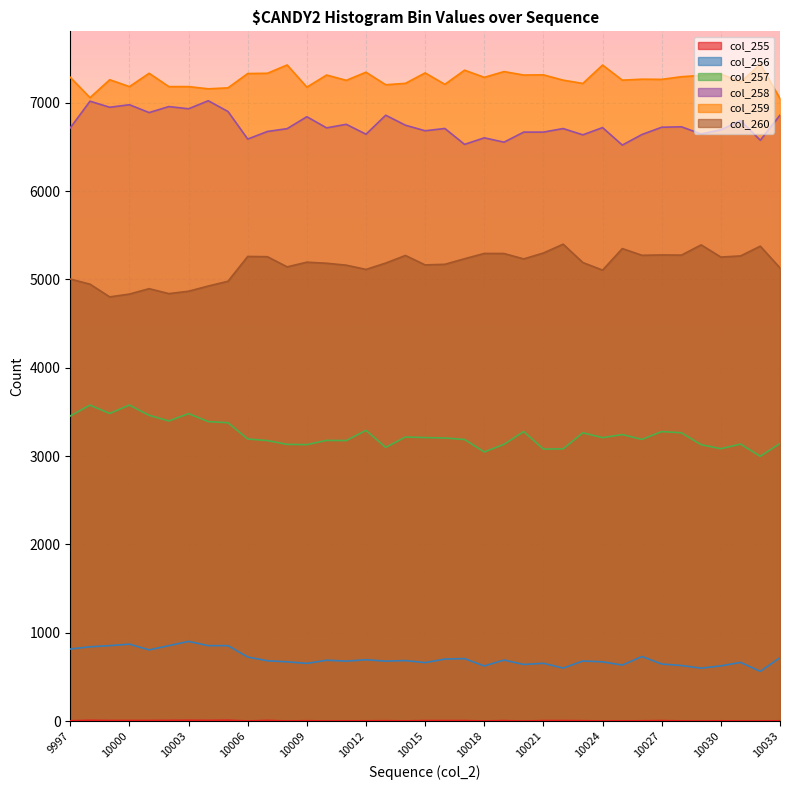

At which label is col_257 closest to 3288?

10012